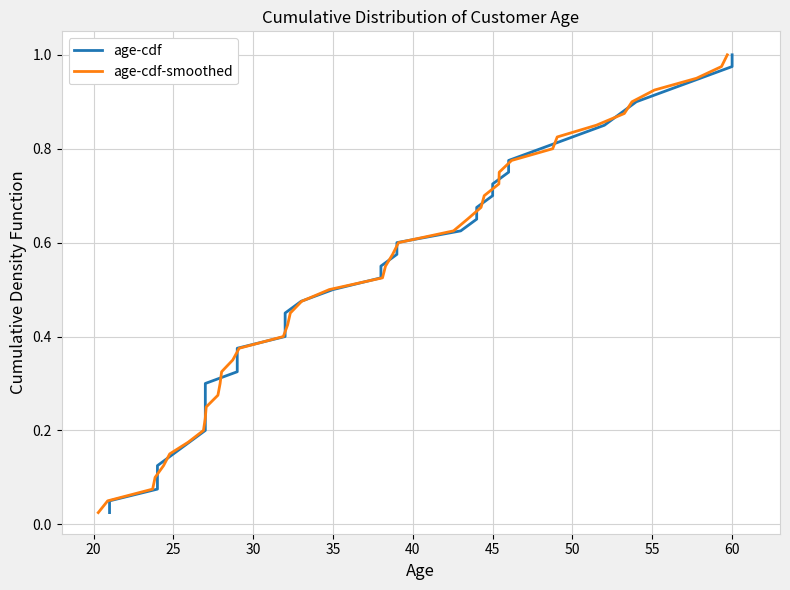

Which series has the largest total across all categories?

age-cdf